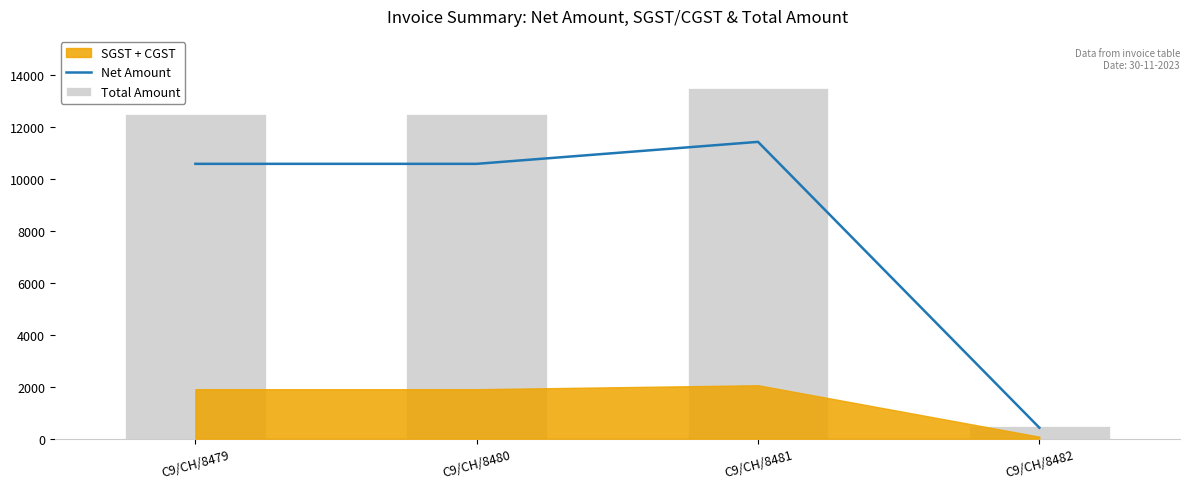

Where is Total Amount nearest to the value 7000?

C9/CH/8479